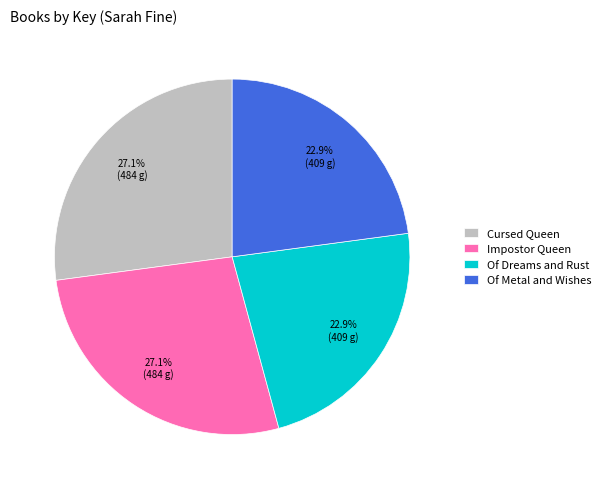

How much of the chart is everything except Impostor Queen?

72.9%